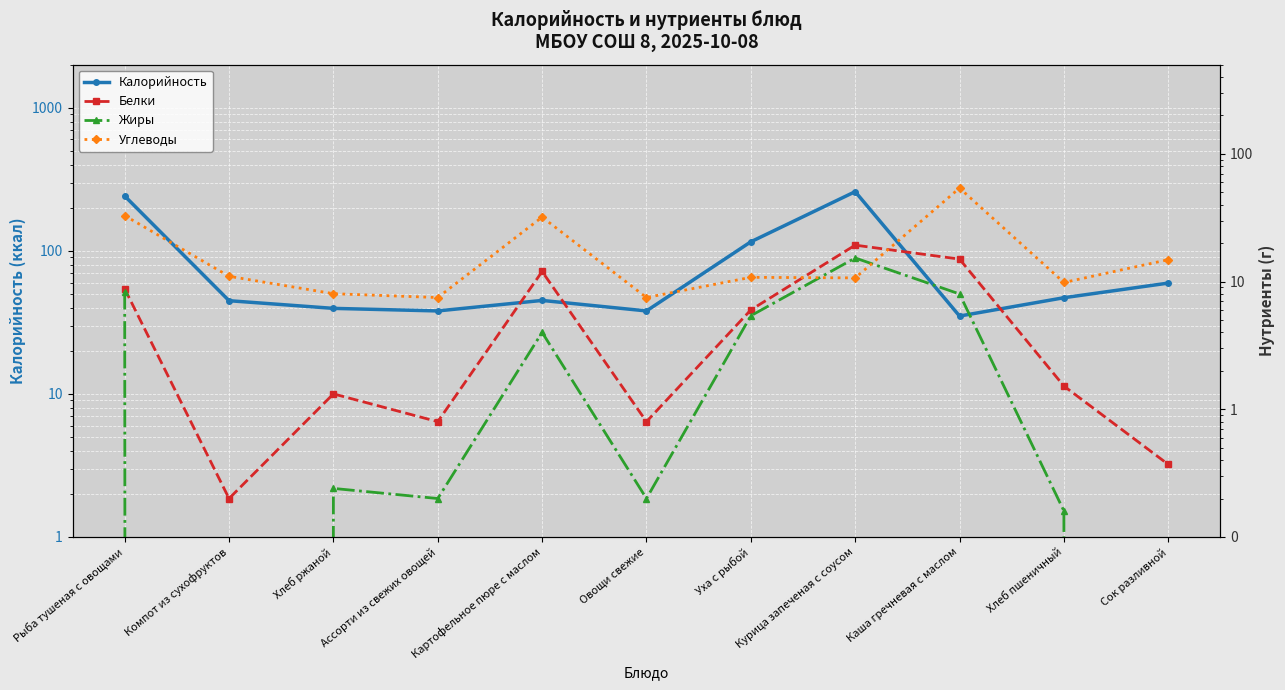

True or false: Жиры and Белки cross at least once.

False